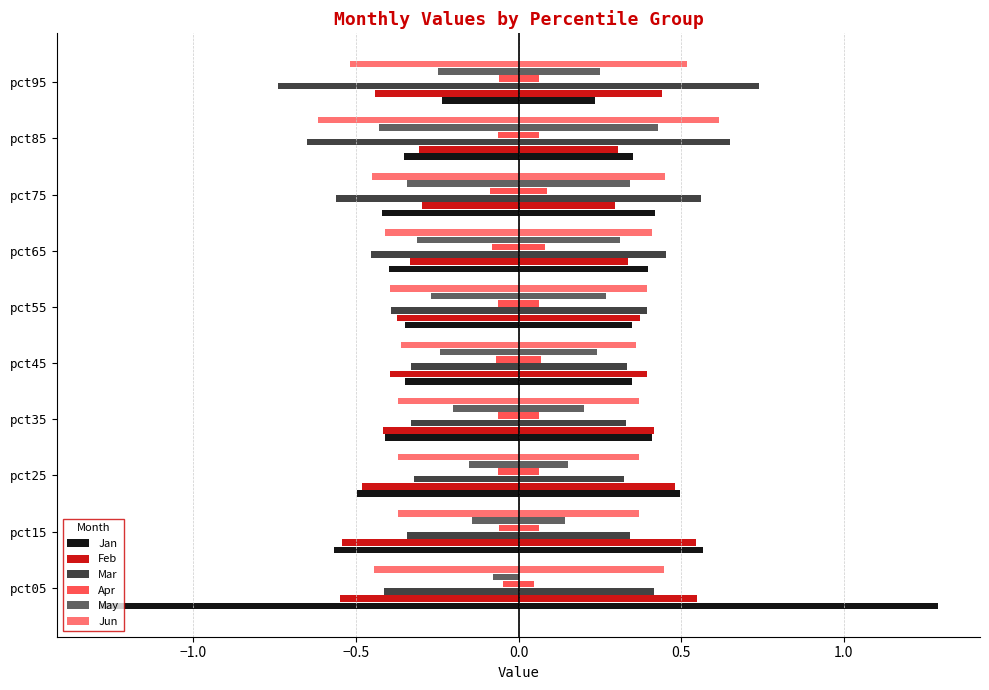

Count the number of data series in this chart.

6